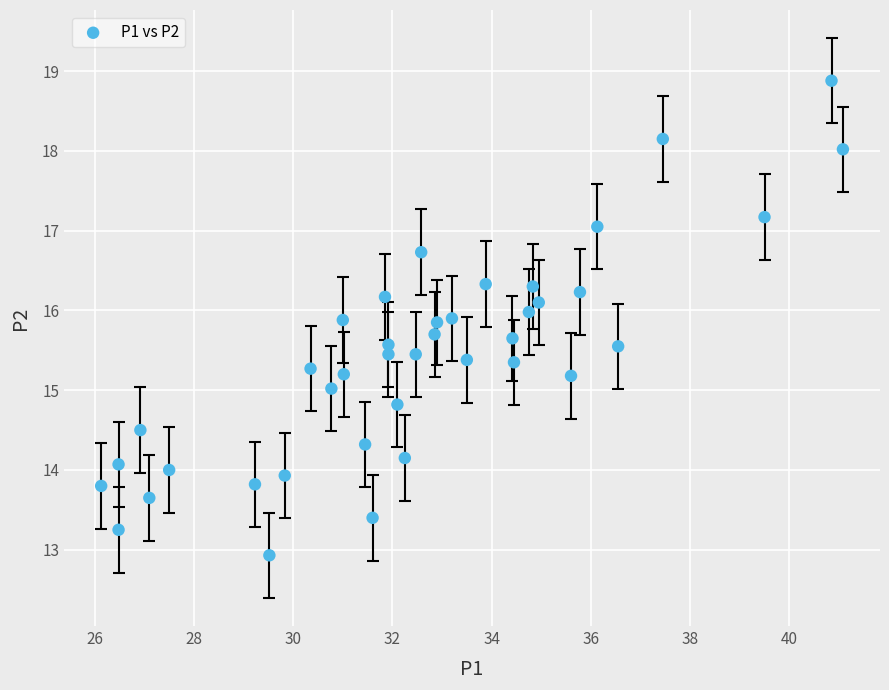

Count the number of points in this scatter plot.

40